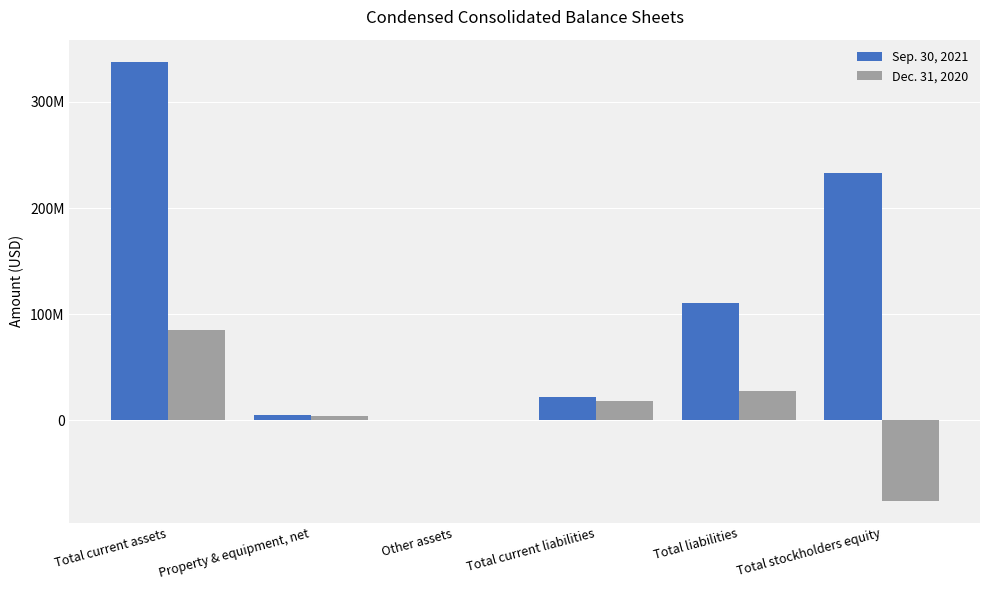

Which series changed the most between Other assets and Total liabilities?

Sep. 30, 2021